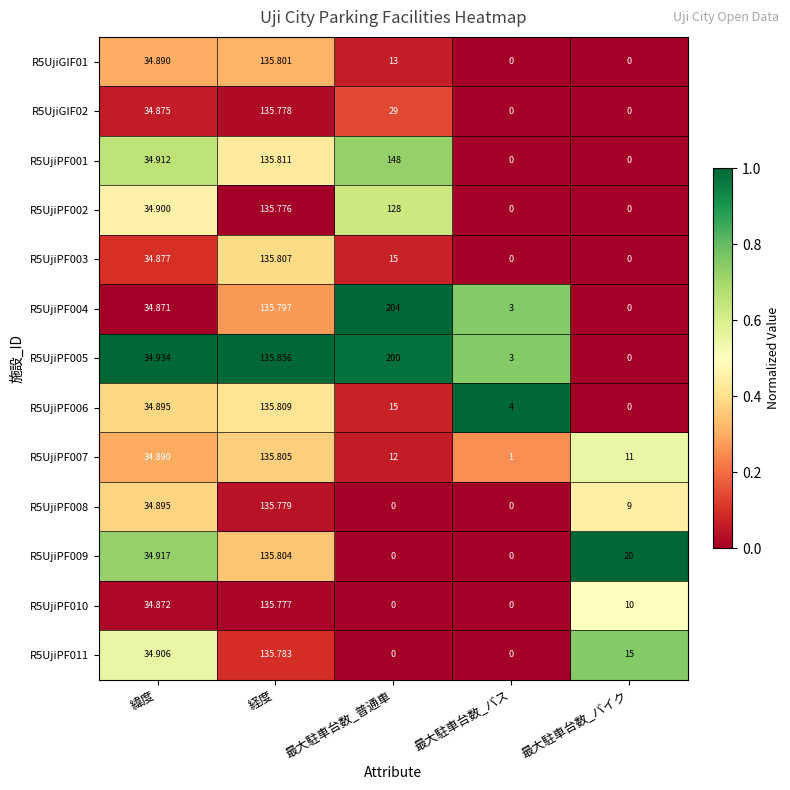

At which category does the chart reach its peak across all series?

最大駐車台数_普通車